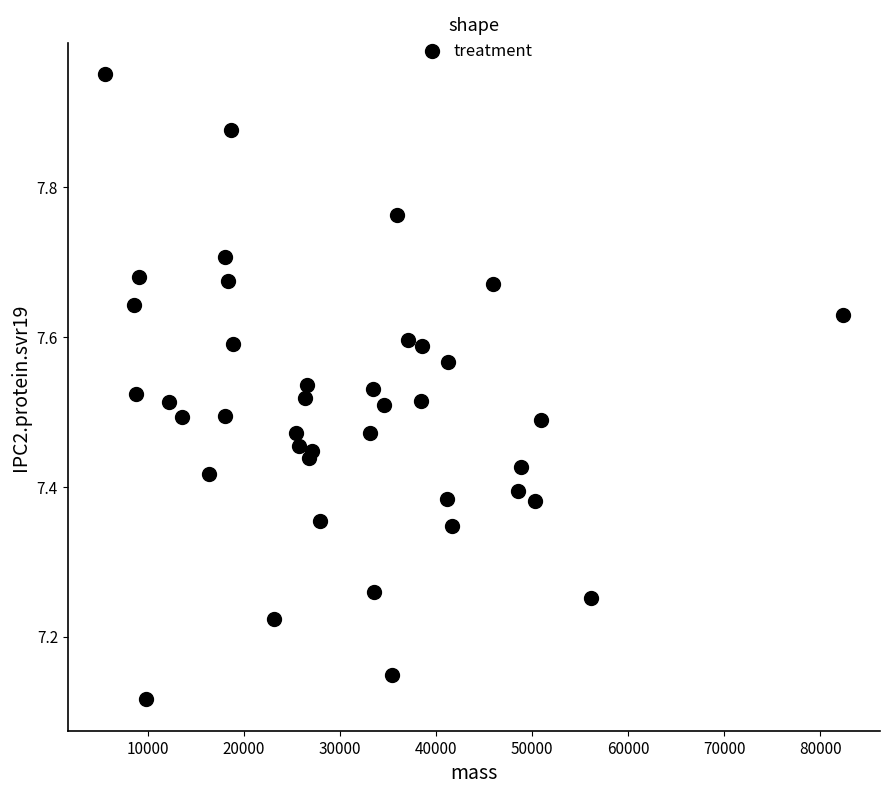

What is the range of X values (max minus min)?

76845.8